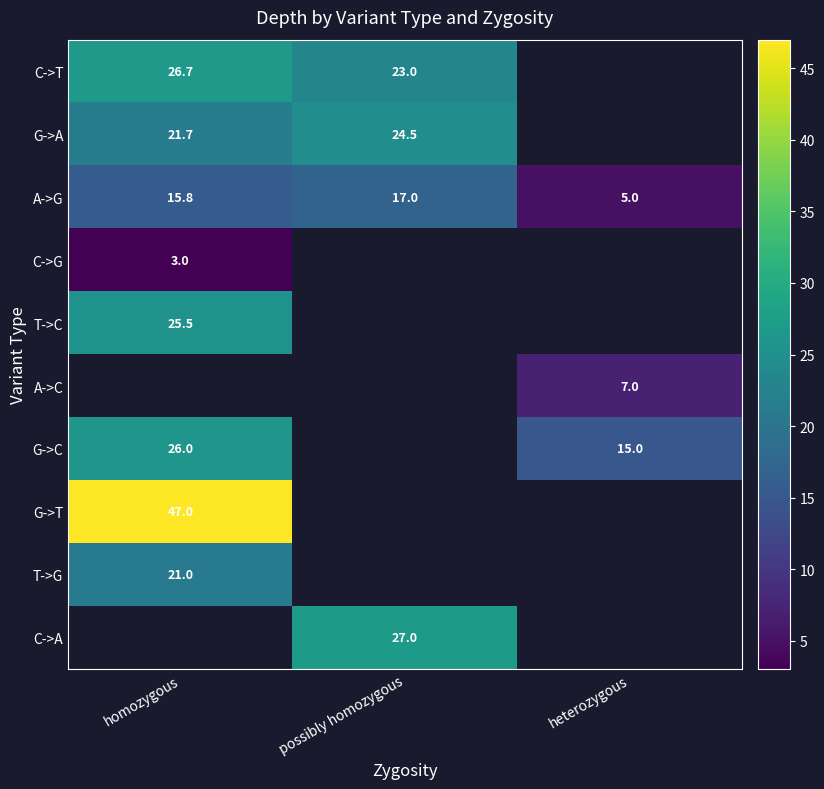

Which category has the highest value in the A->G series?

possibly homozygous